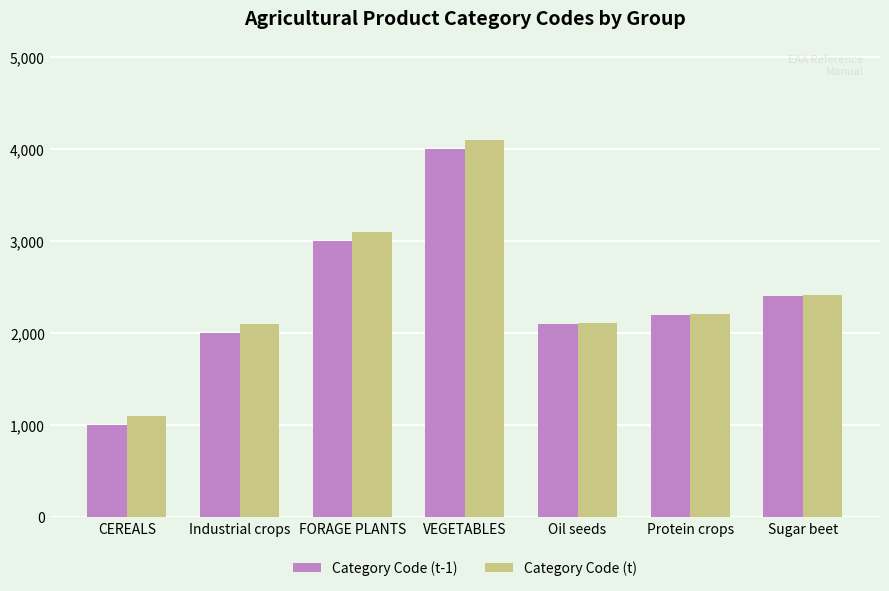

How many data points in Category Code (t-1) are less than 2200?

3